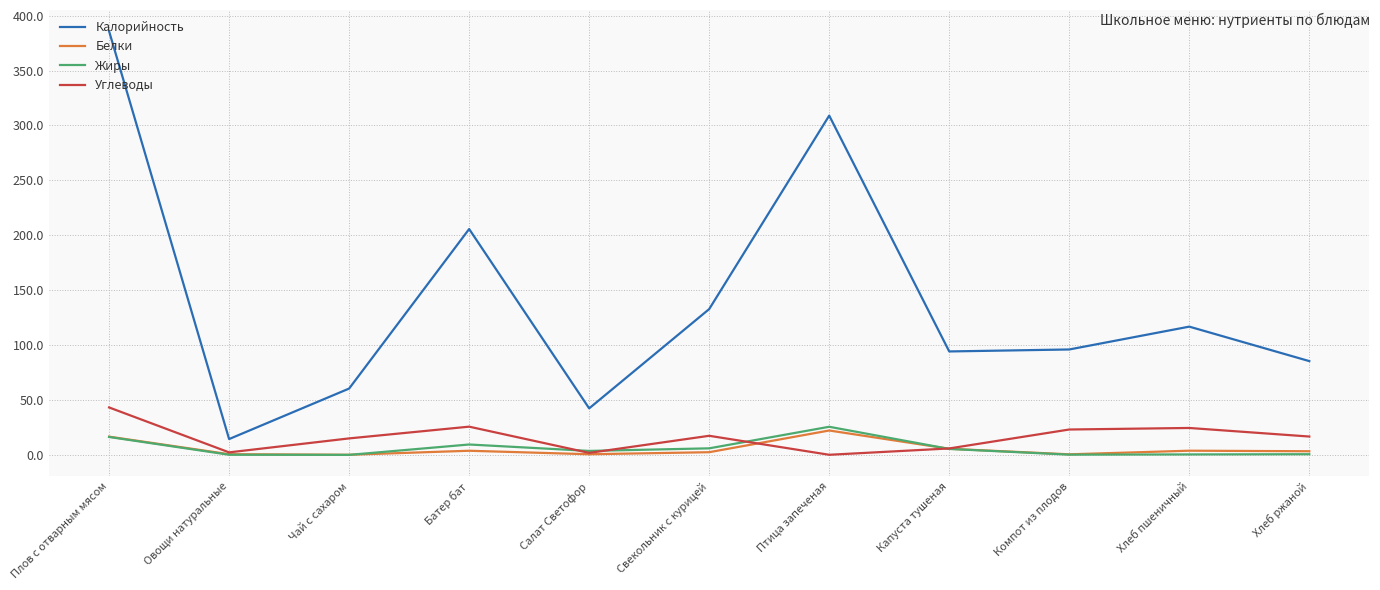

True or false: Калорийность has a value of 64.0 at Салат Светофор.

False